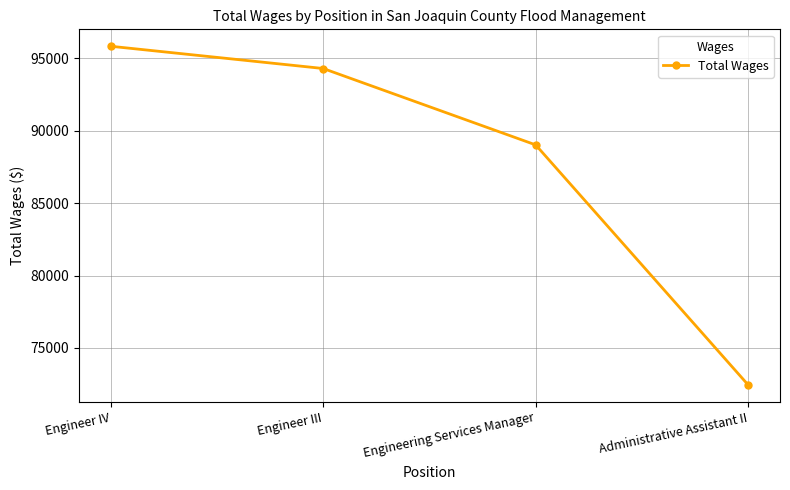

Reading left to right, extract all data points from this chart.

Engineer IV=95844	Engineer III=94307	Engineering Services Manager=89029	Administrative Assistant II=72446